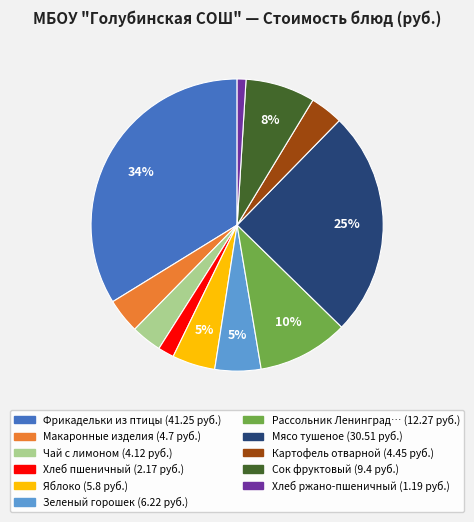

Does any single category account for the majority?

No